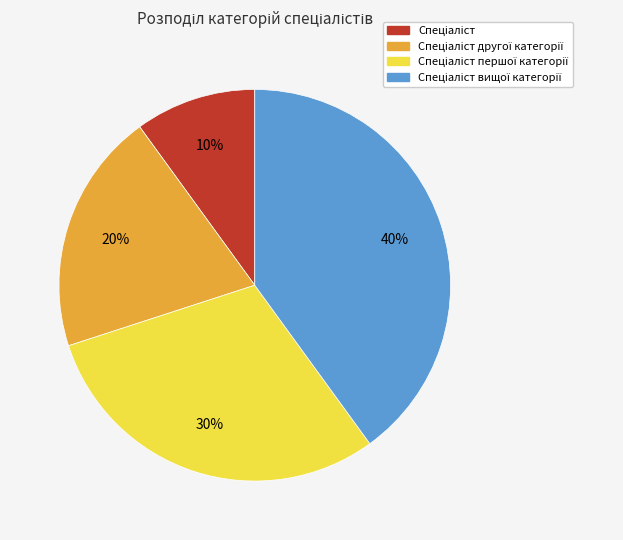

How many slices are in this pie chart?

4